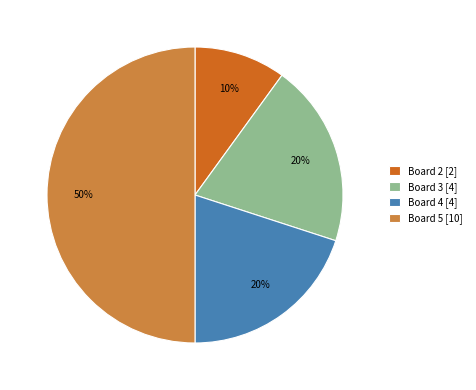

What is the smallest slice in the pie chart?

Board 2 [2]